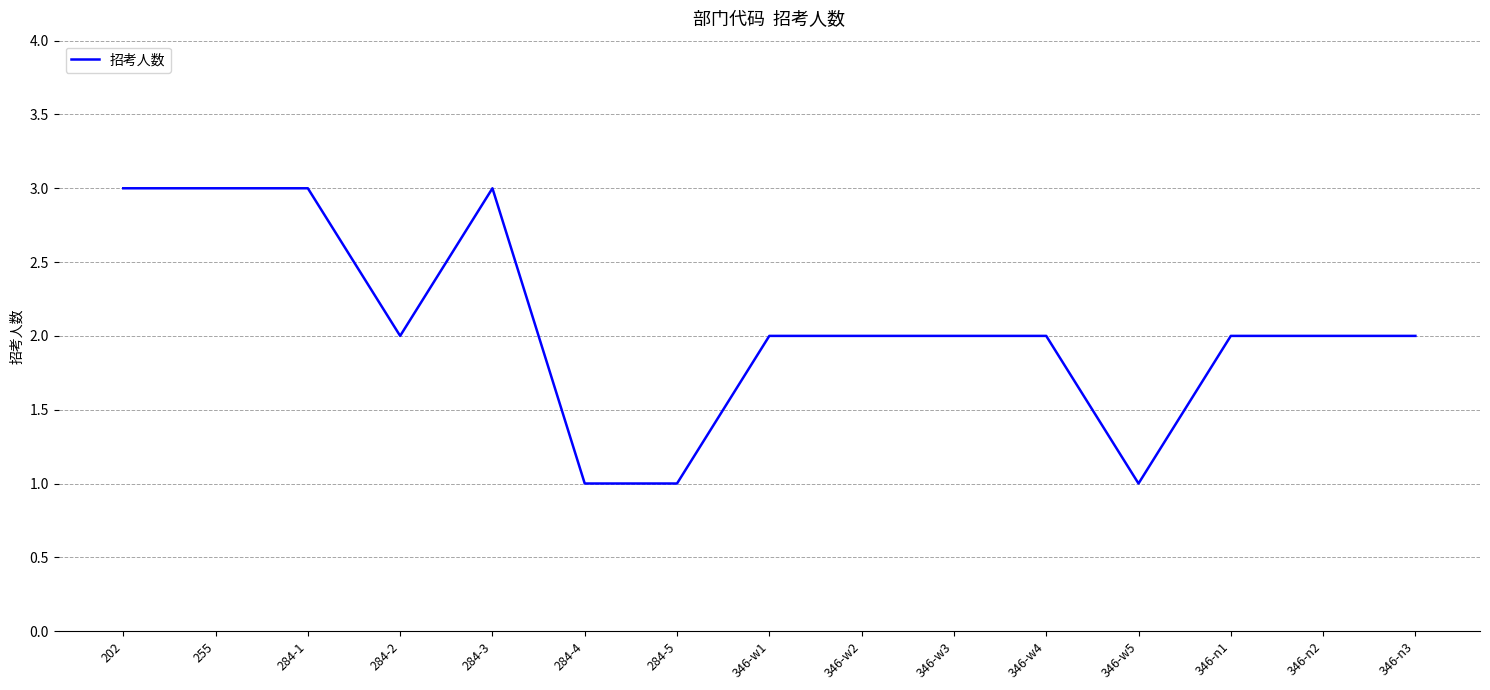

What position from the right is 346-w4?

5